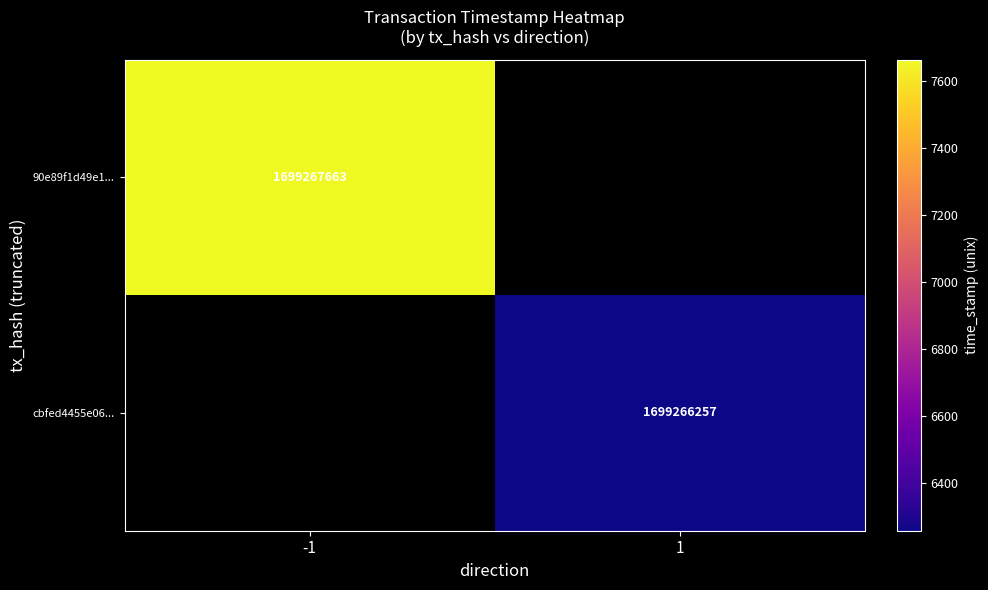

Which series has the largest range (max minus min)?

90e89f1d49e1974d68e7102b40ff27aaad145ab